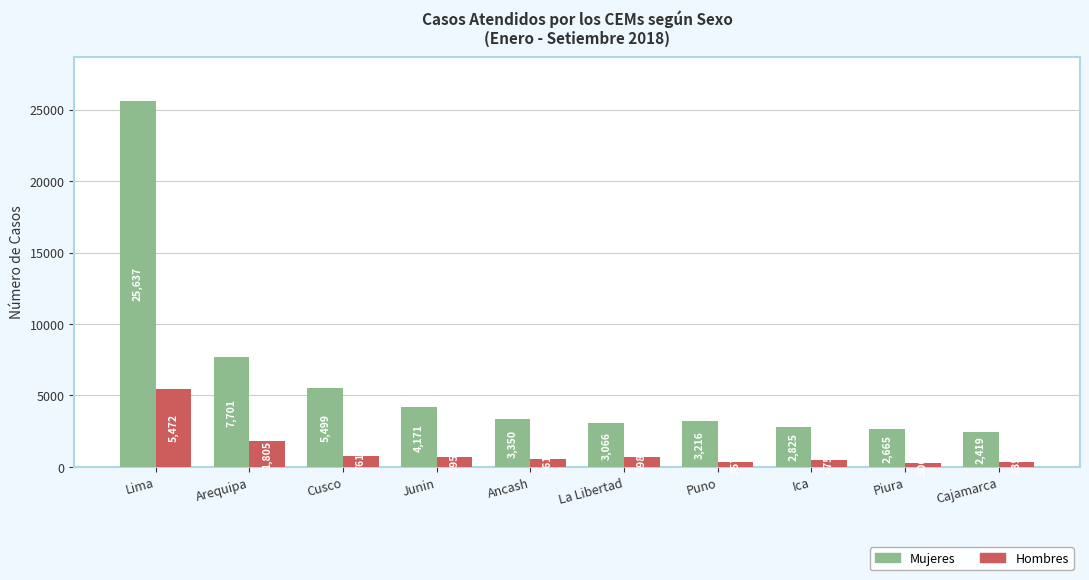

Which category has the highest value in the Hombres series?

Lima